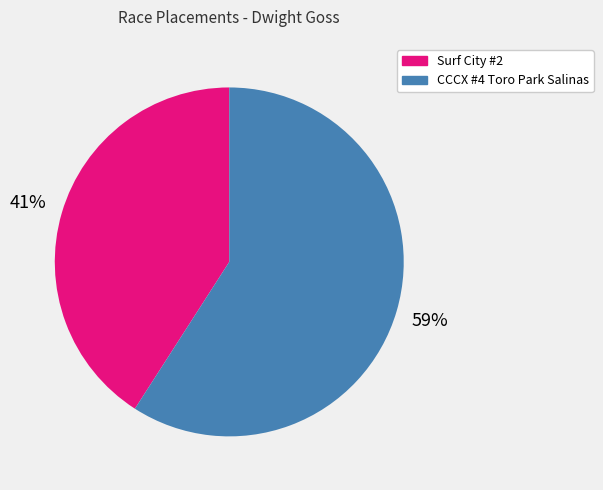

Which category accounts for the majority?

CCCX #4 Toro Park Salinas